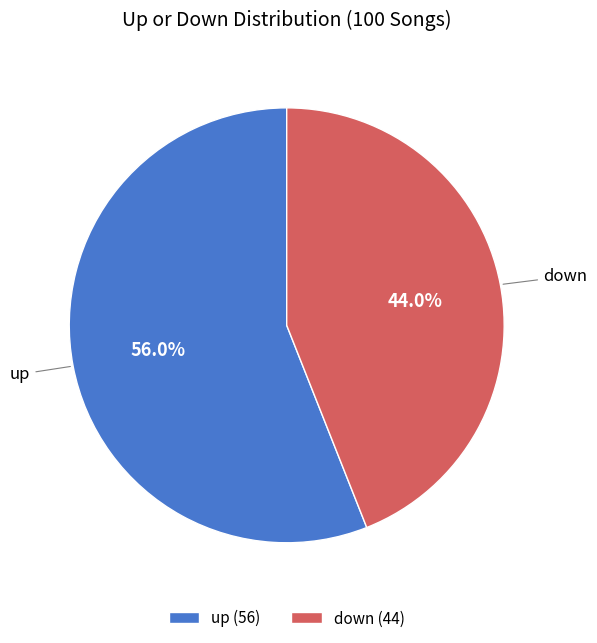

Does any single category account for the majority?

Yes